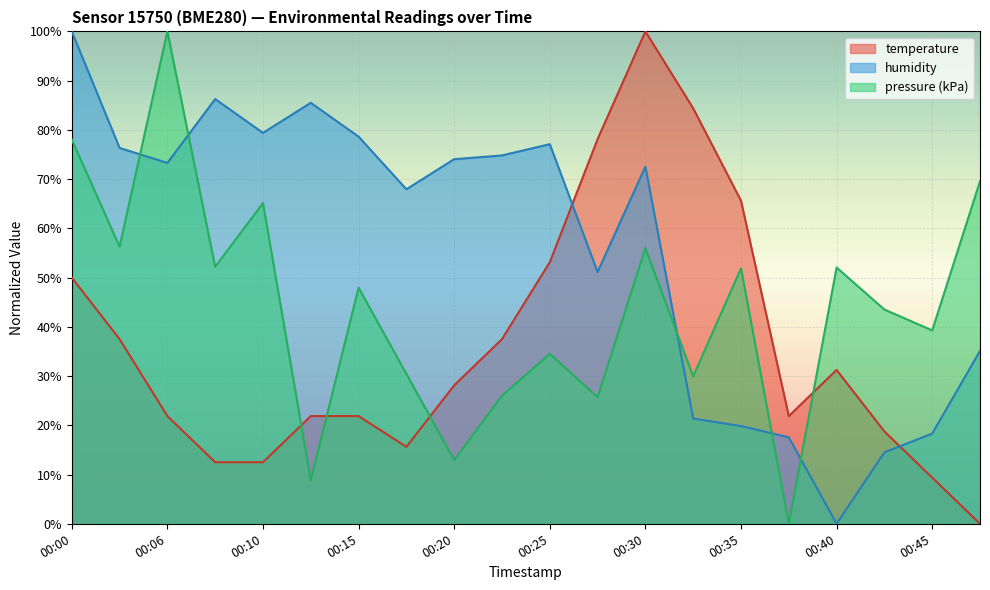

List the series in order of their peak value, lowest first.

temperature, humidity, pressure_kpa